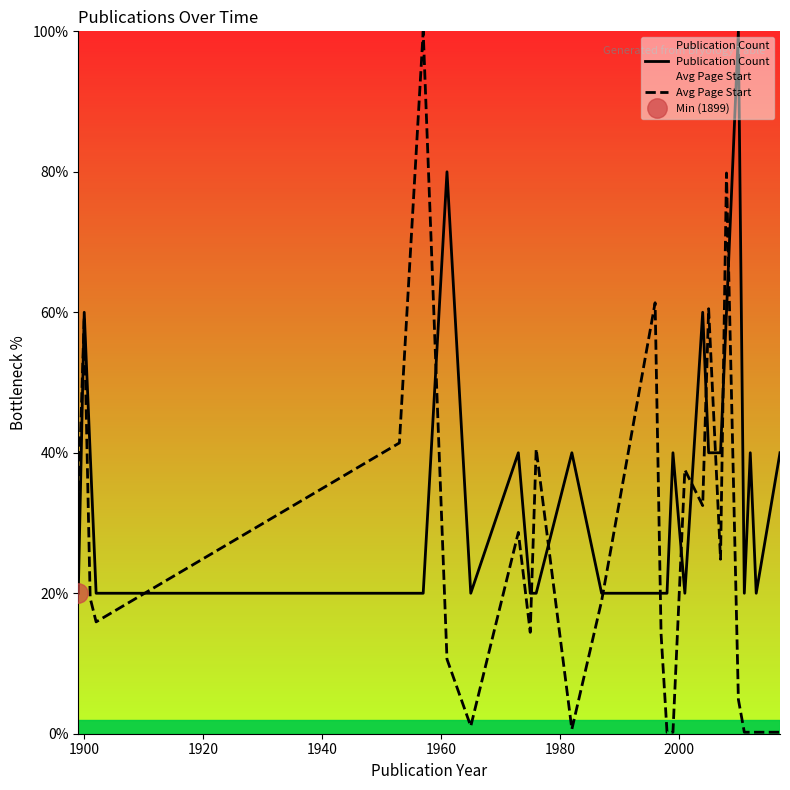

The Publication Count series shows 18.8 at 19. True or false?

False